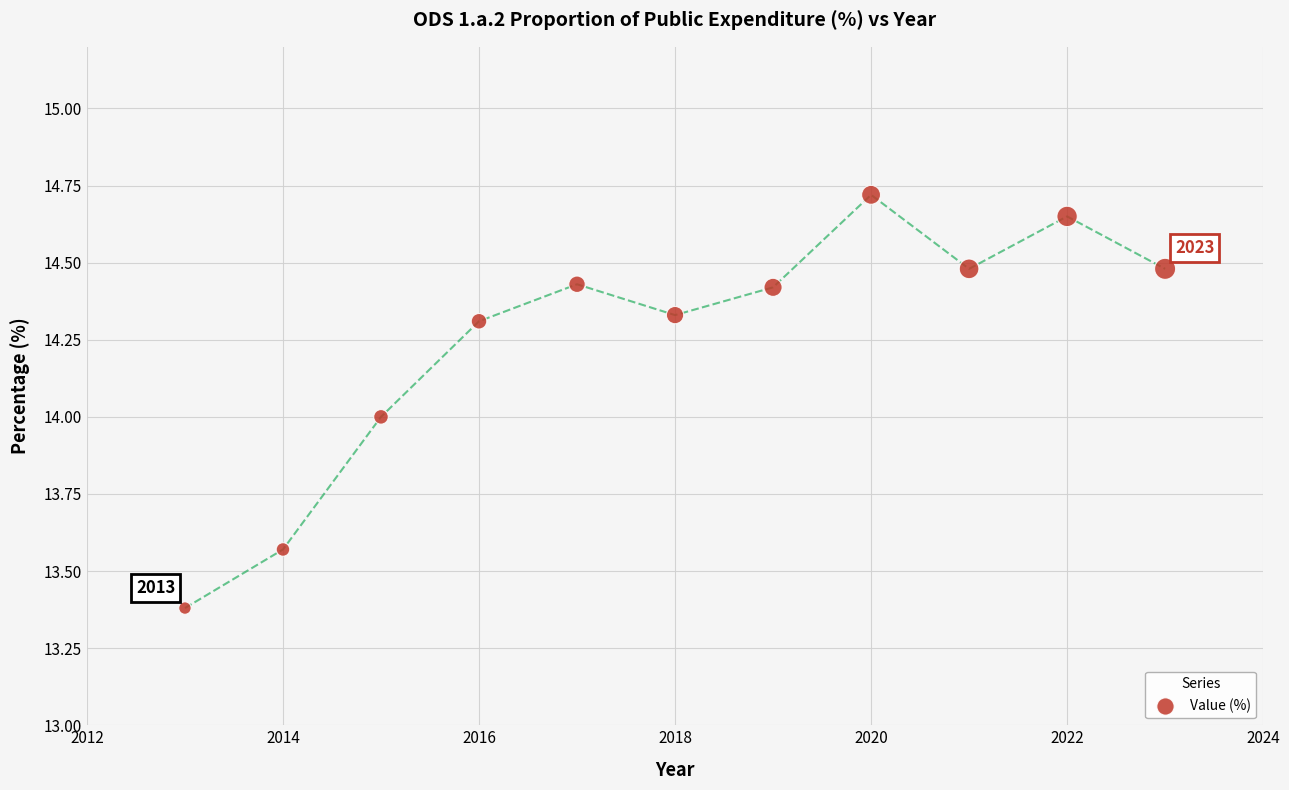

What is the range of Y values (max minus min)?

1.3